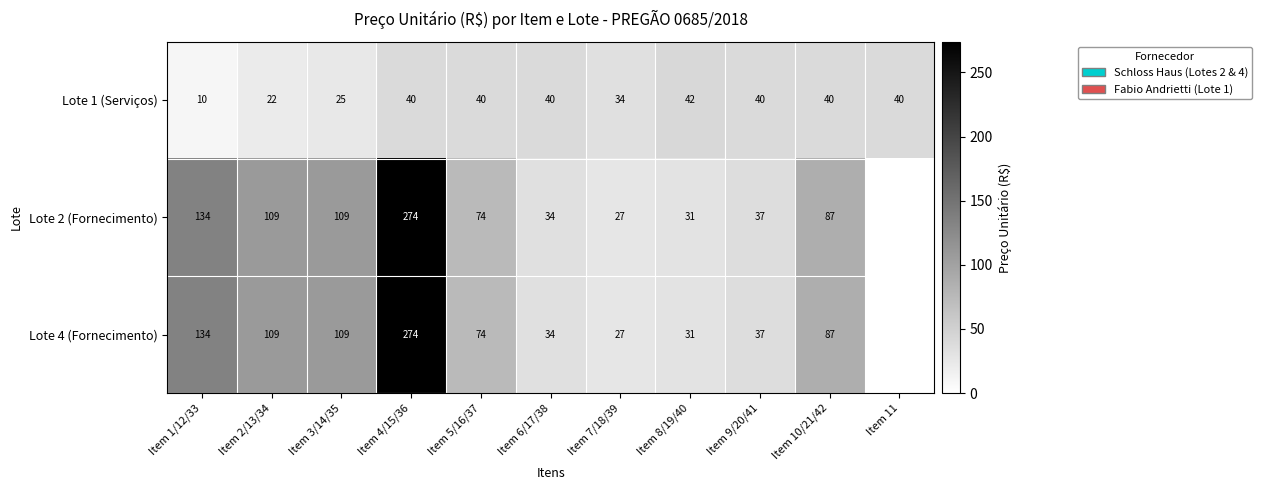

The Lote 2 (Fornecimento) series shows 53 at Item 9/20/41. True or false?

False